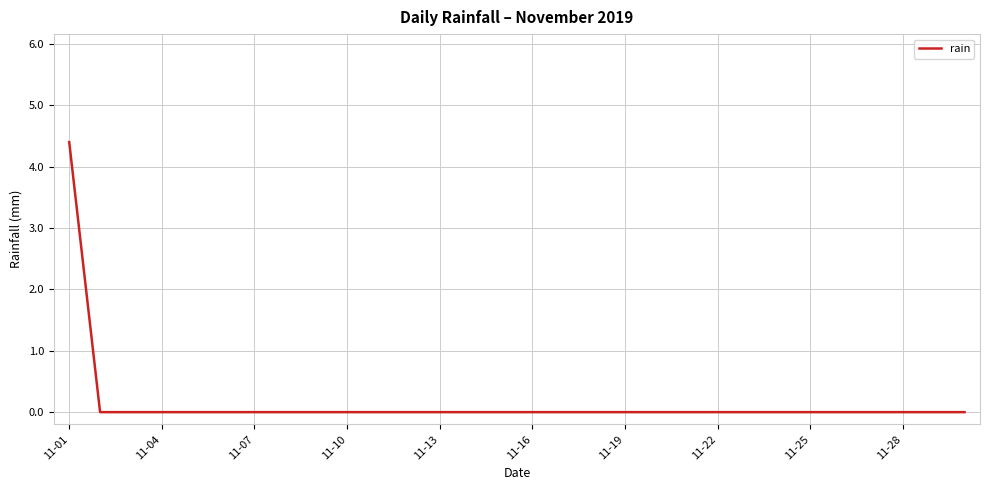

What is the sum of all values?

4.4